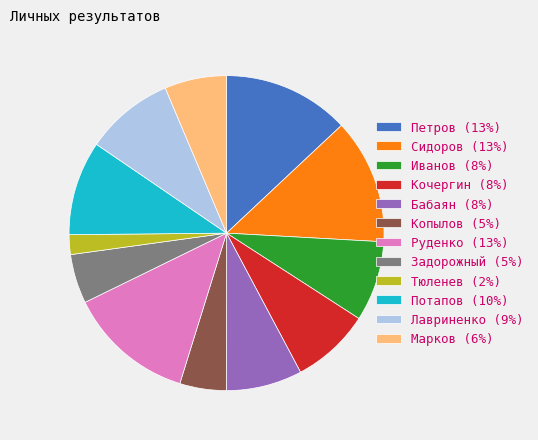

Do Сидоров (13%) and Потапов (10%) together represent more than half of the pie?

No